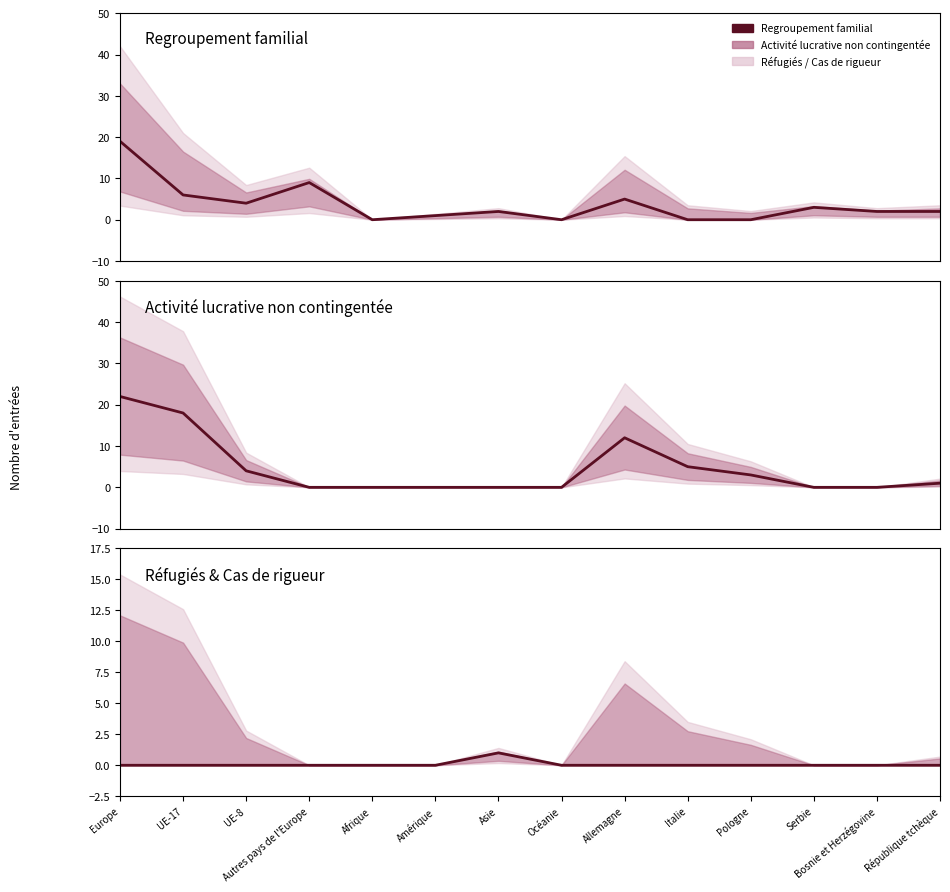

At which label does Réfugiés reconnus reach its peak?

Asie